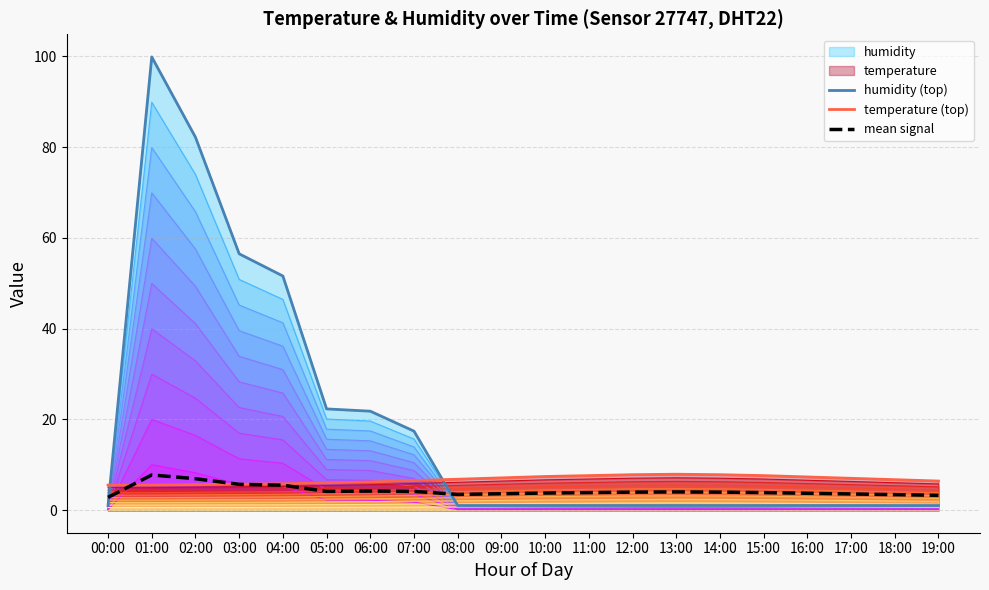

True or false: temperature (top) has a value of 5.8 at 04:00.

True